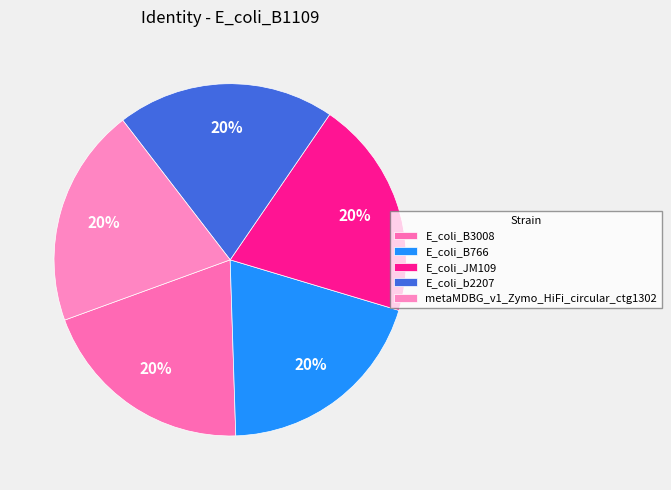

Is there a majority slice in this chart?

No